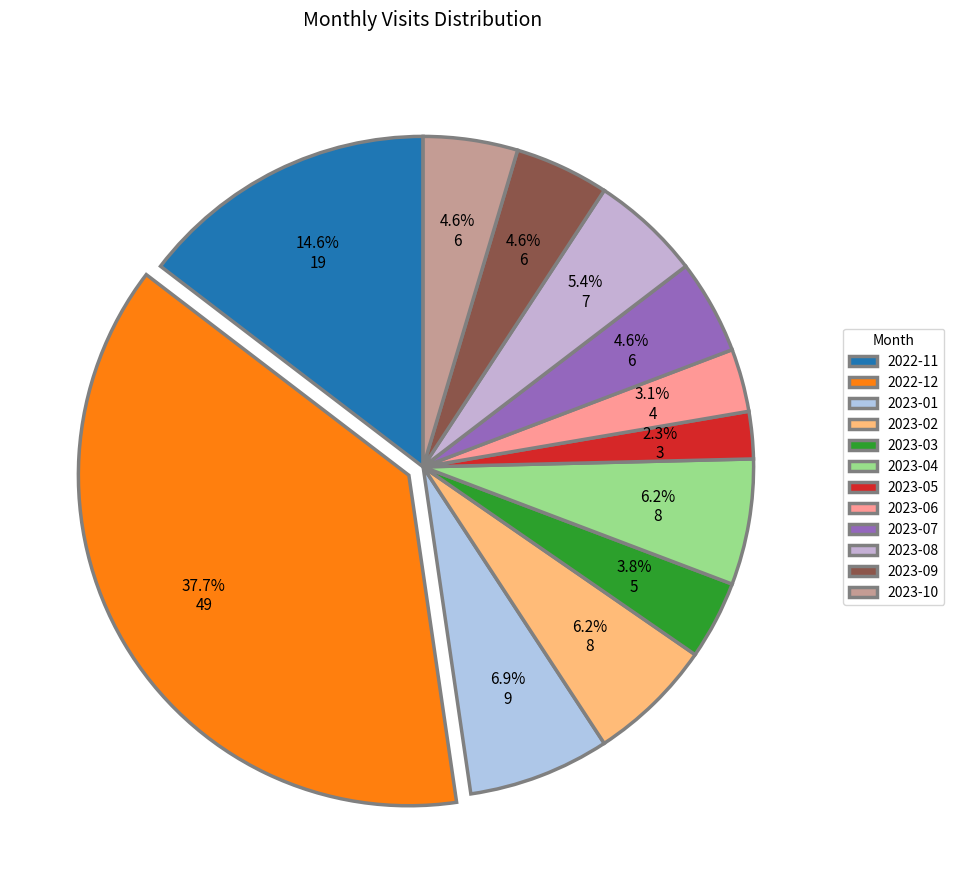

The 2023-06 slice represents 15% of the pie. True or false?

False